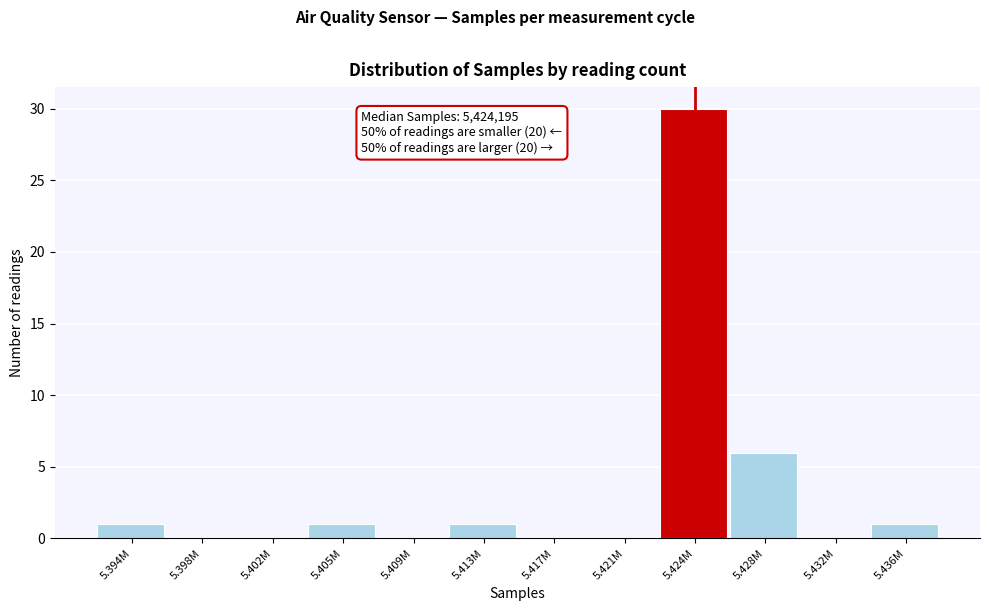

Reading left to right, transcribe all the data shown in this chart.

5.394M=1	5.398M=0	5.402M=0	5.405M=1	5.409M=0	5.413M=1	5.417M=0	5.421M=0	5.424M=30	5.428M=6	5.432M=0	5.436M=1